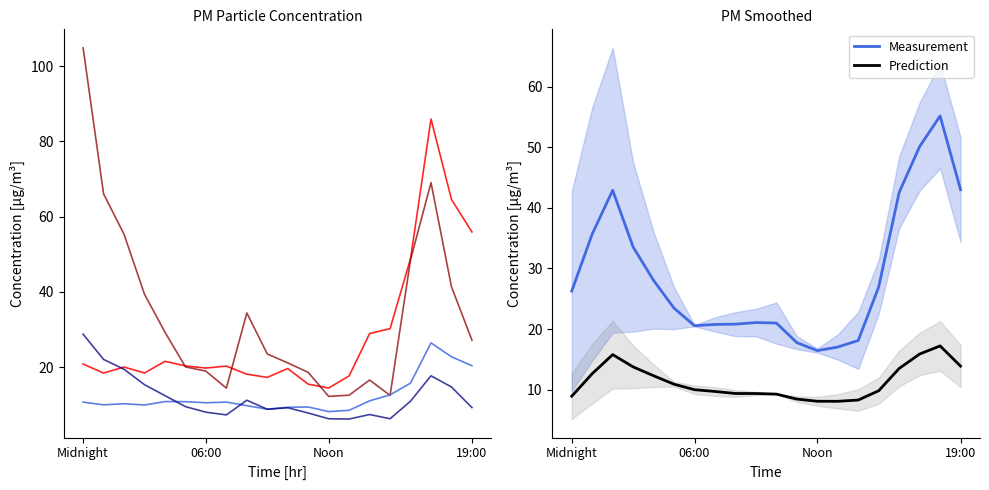

Rank the series at 11 from highest to lowest value.

P1_b, Measurement, P1, P2, Prediction, P2_b